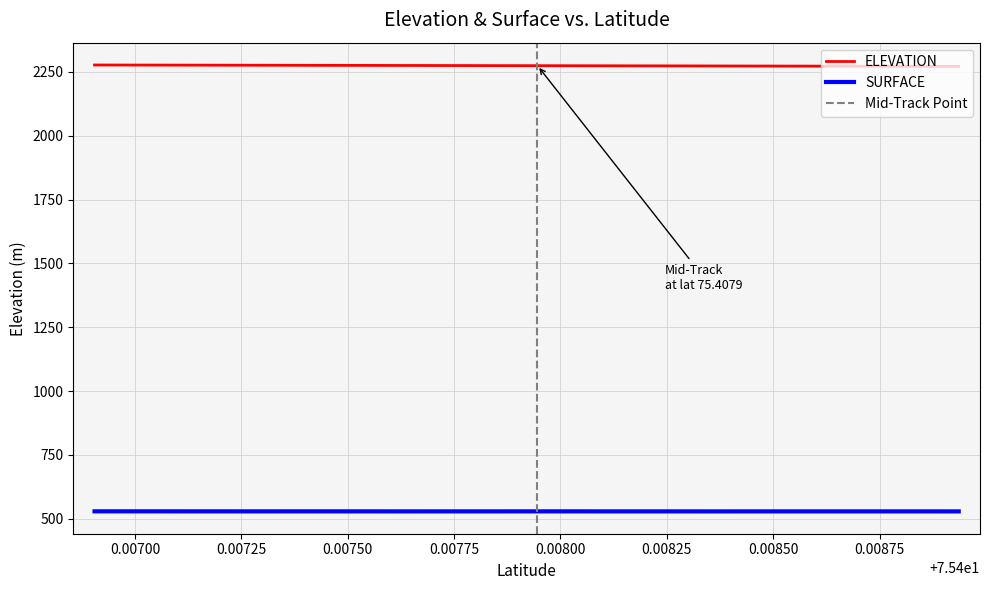

True or false: ELEVATION and SURFACE cross at least once.

False